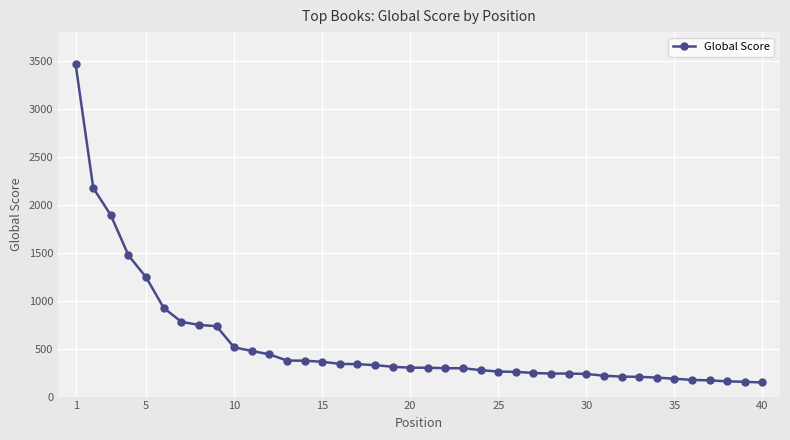

What is the sum of all values?

22060